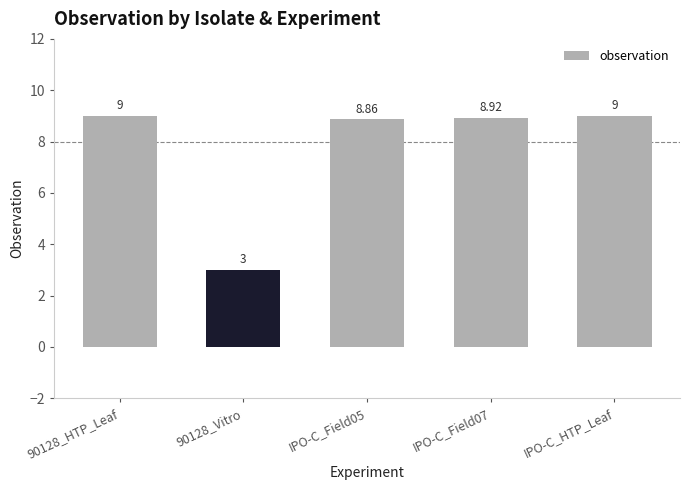

Reading left to right, transcribe all the data shown in this chart.

9.0	3.0	8.9	8.9	9.0